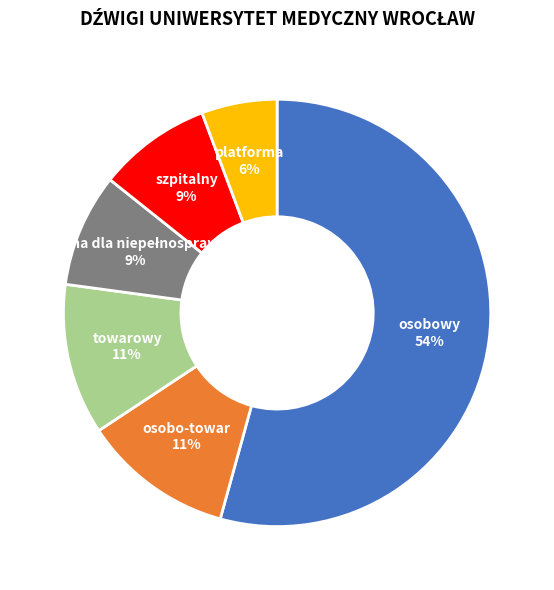

To the nearest percent, what is the average slice percentage?

17%